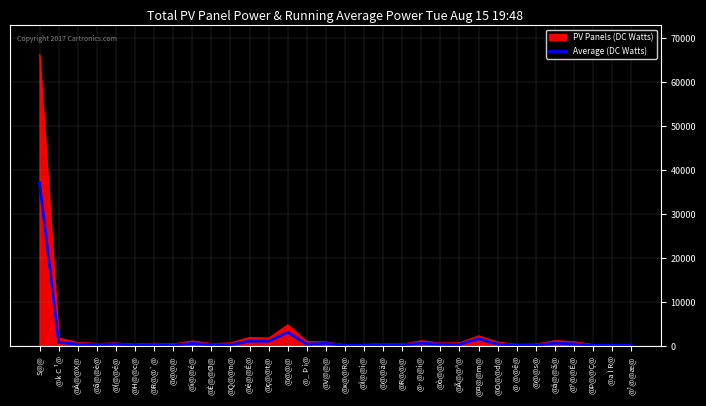

What are all the series names shown in the legend?

PV Panels (DC Watts), Average (DC Watts)